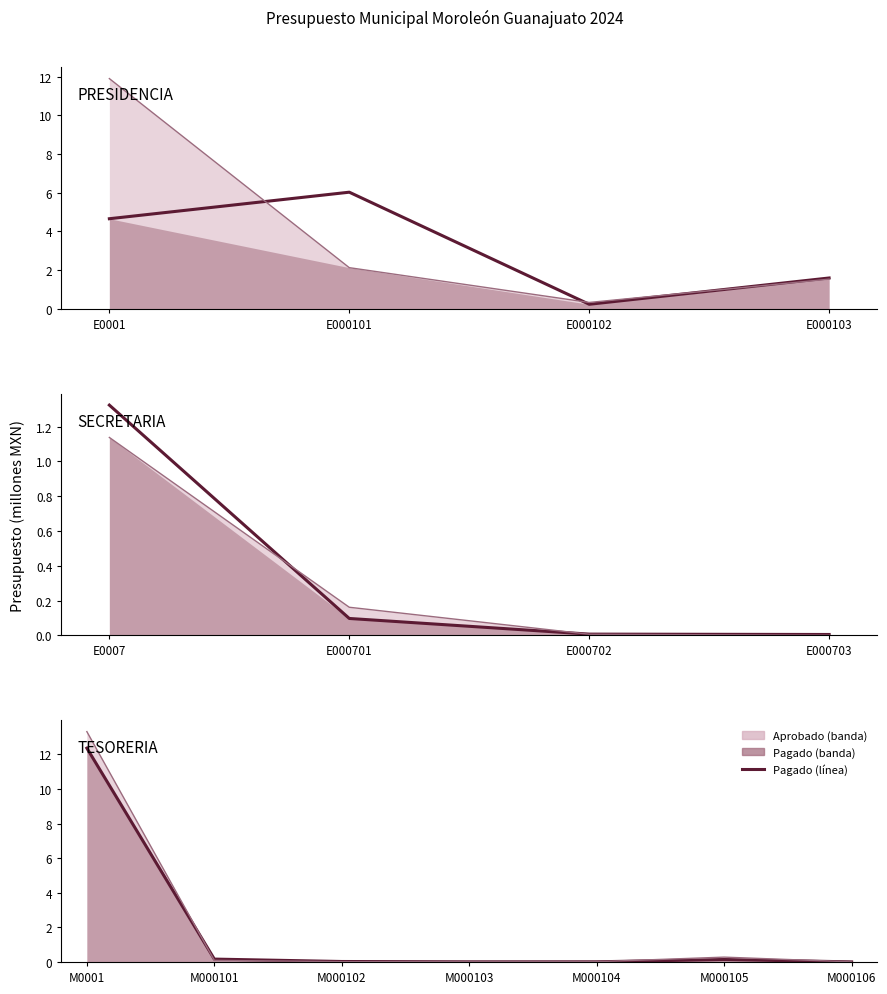

Does the chart have visible grid lines?

No